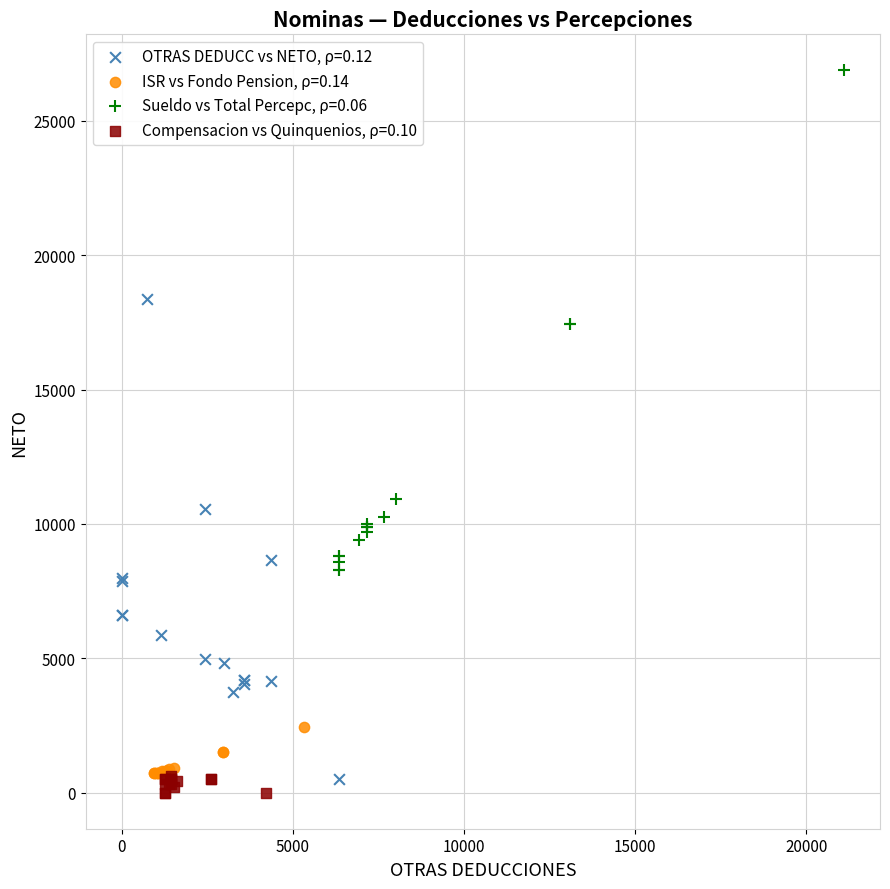

Which series has the widest spread of Y values?

Sueldo vs Total Percepc, ρ=0.06